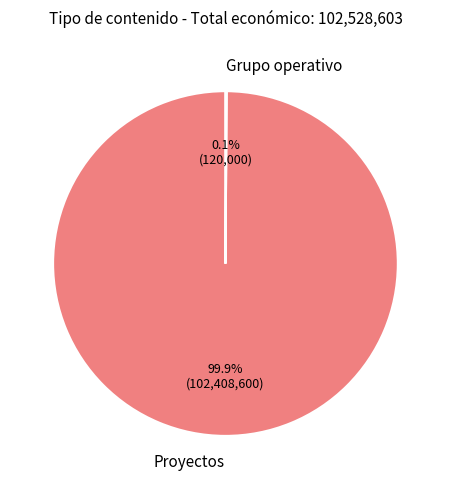

What is the largest slice in the pie chart?

Proyectos